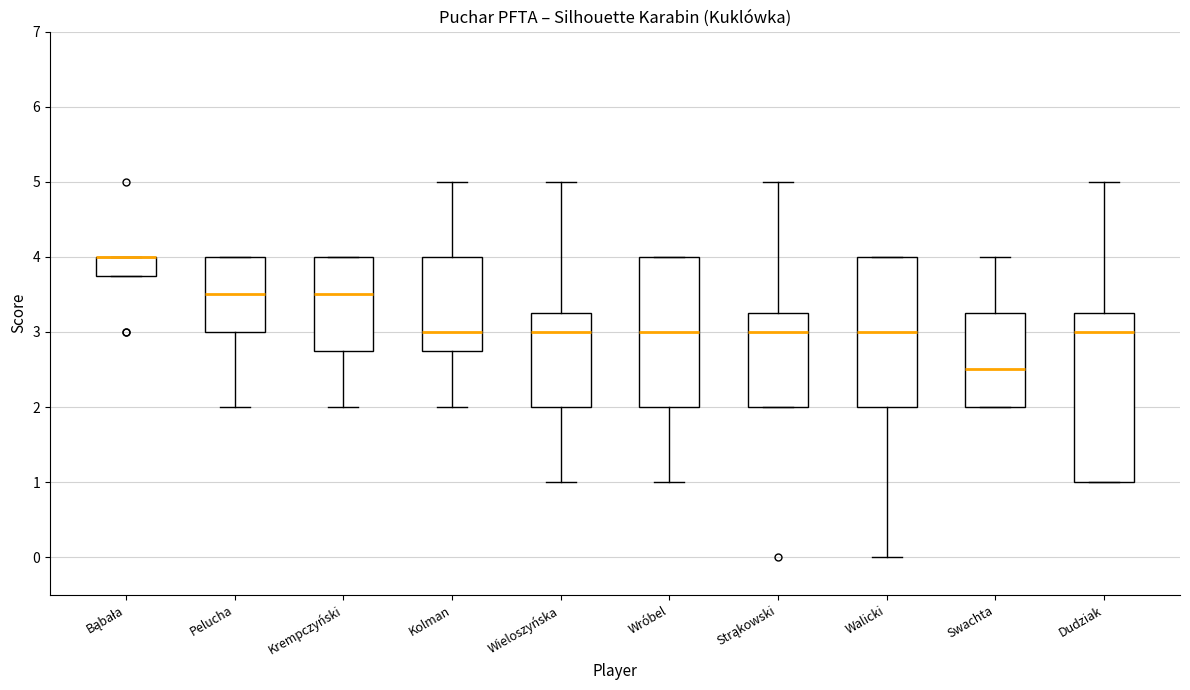

Comparing the boxes themselves (not the whiskers), which one is the tallest?

Dudziak